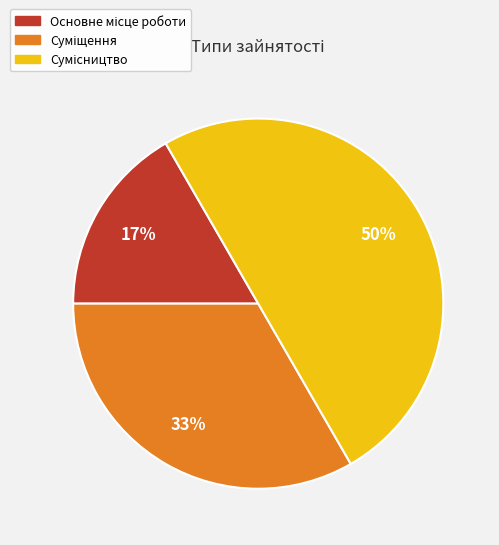

To the nearest percent, what is the difference between the largest and smallest slice percentages?

33%